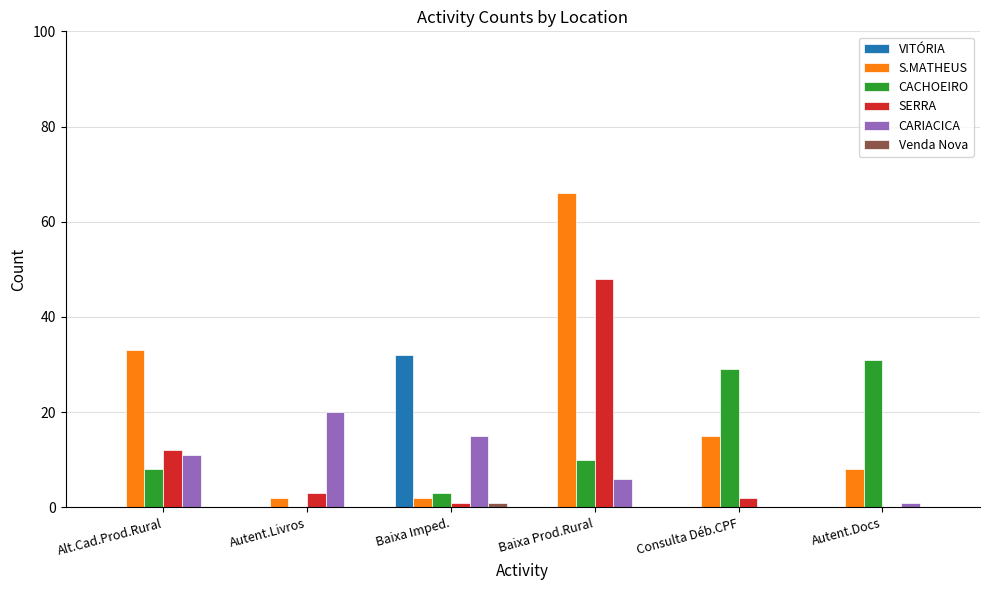

How many groups of bars are there?

6